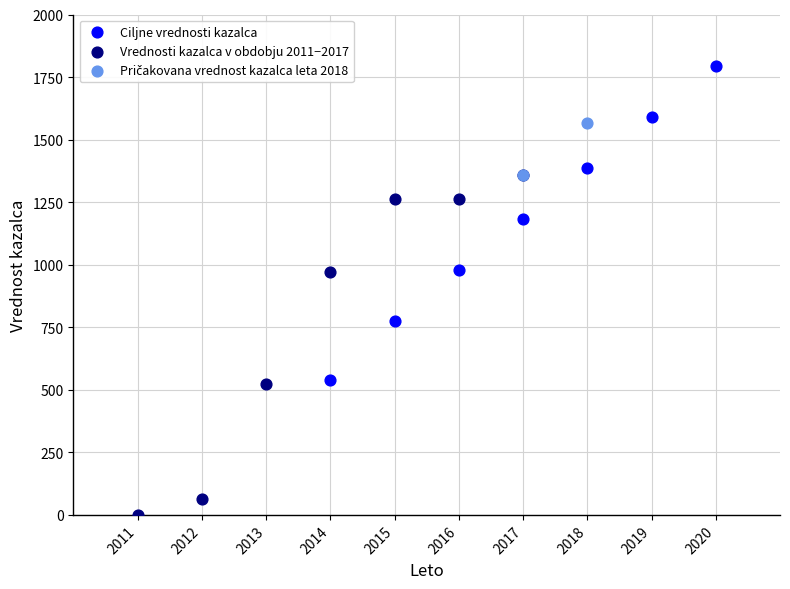

Which series contains the lowest Y value?

Vrednosti kazalca v obdobju 2011−2017